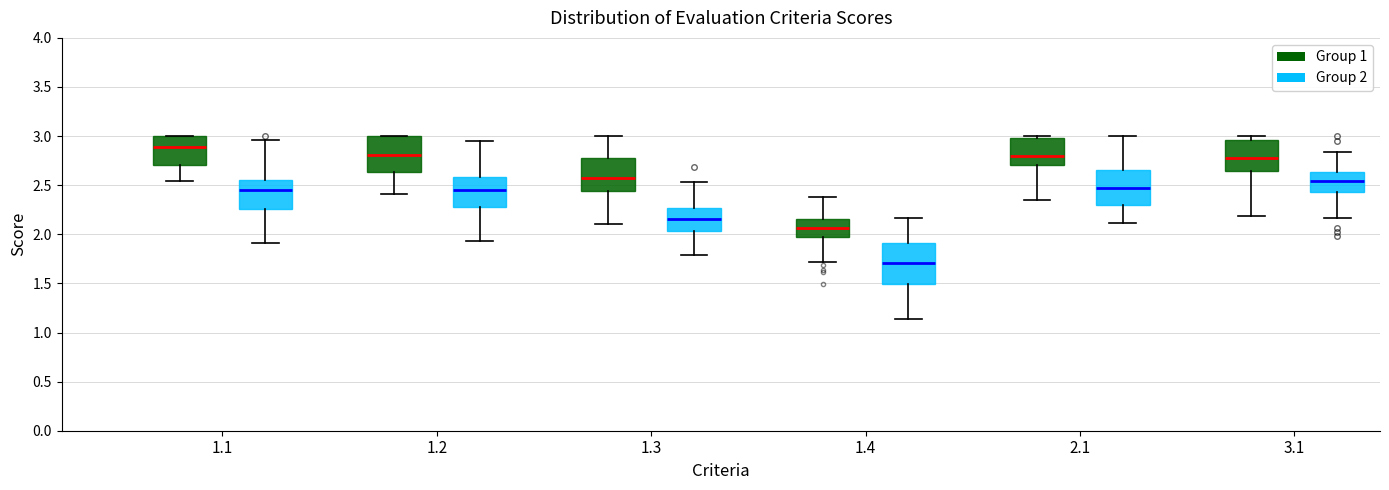

Where does the median line of the box for 1.3 (Group 1) sit on the y-axis? The values are not printed on the chart, so give them approximately, as read against the axis.

2.60